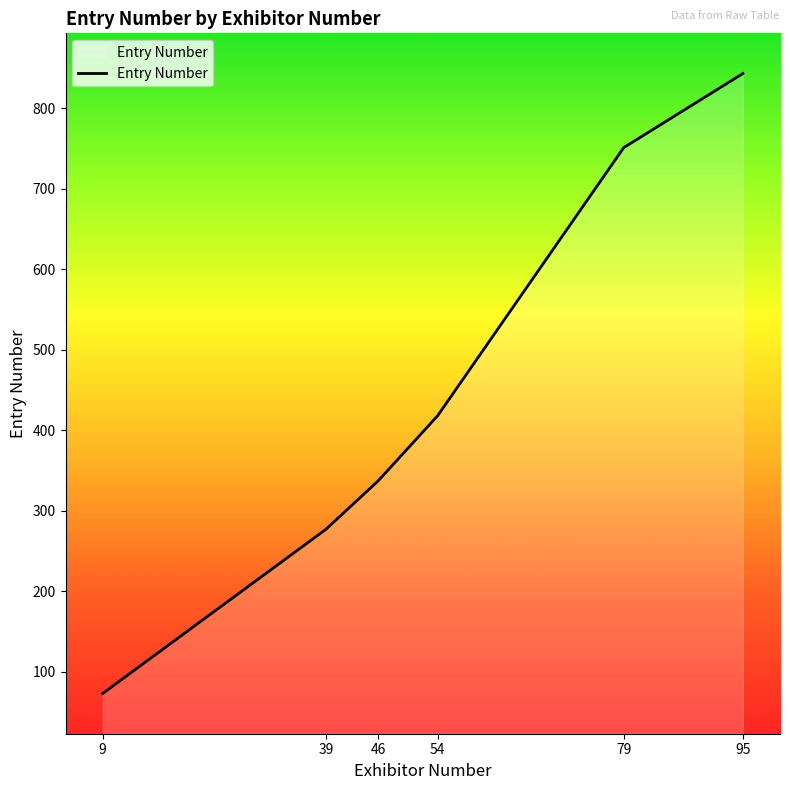

What is the difference between the maximum and second lowest values?

566